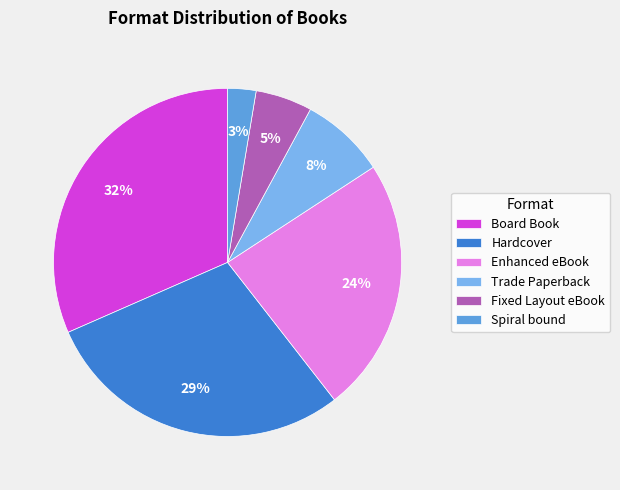

What percentage is the Spiral bound slice, to the nearest percent?

3%